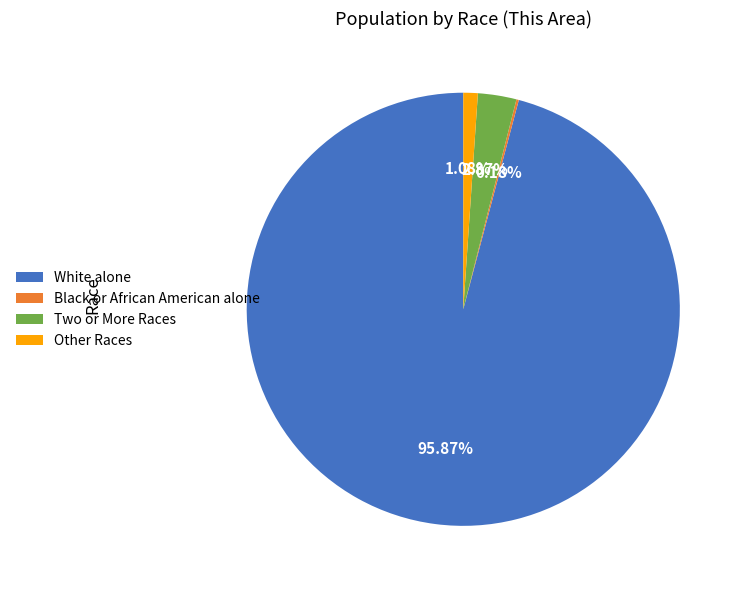

What is the largest slice in the pie chart?

White alone